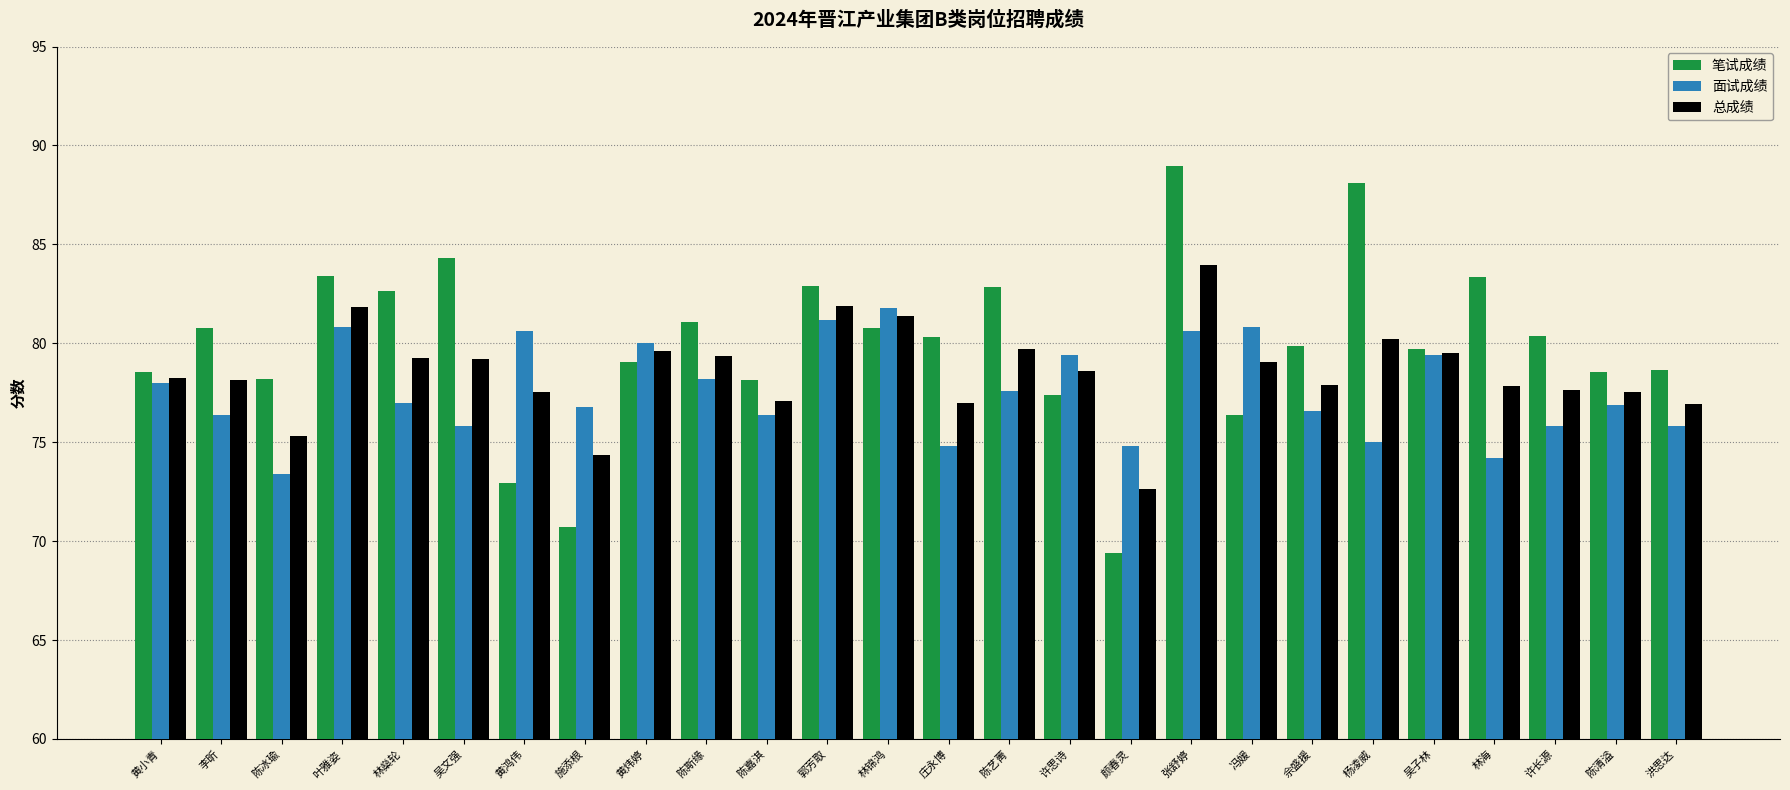

At which label does 笔试成绩 first exceed 80?

李昕